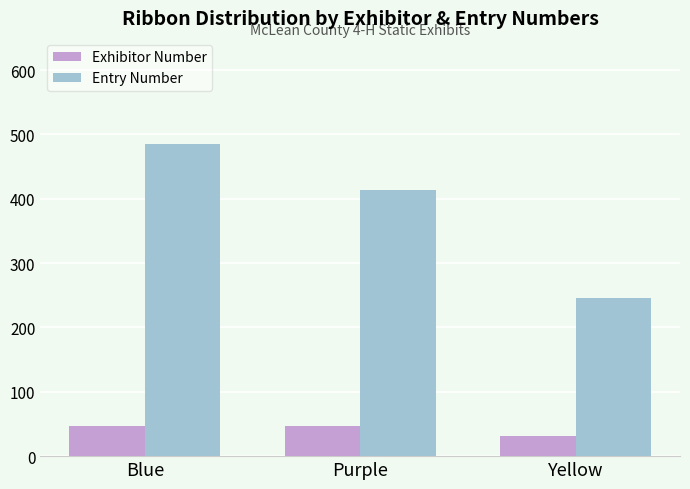

Which series has the largest range (max minus min)?

Entry Number